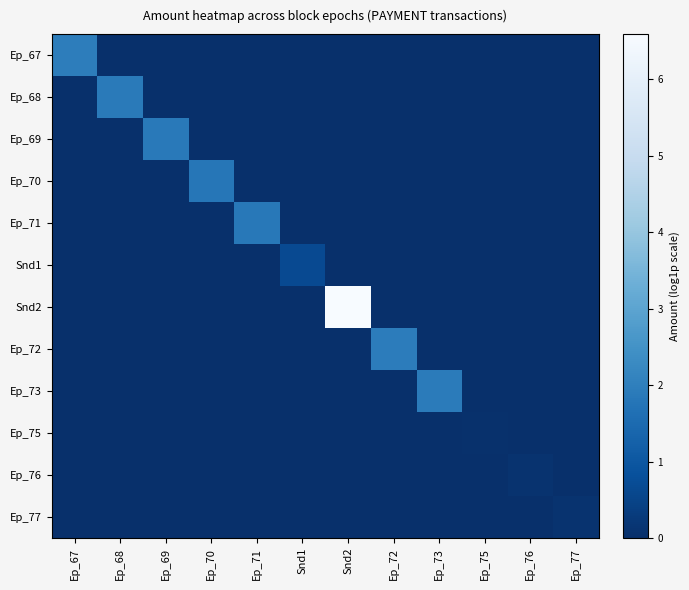

List the series in order of their peak value, highest first.

Snd2, Ep_67, Ep_72, Ep_73, Ep_68, Ep_69, Ep_71, Ep_70, Snd1, Ep_76, Ep_77, Ep_75